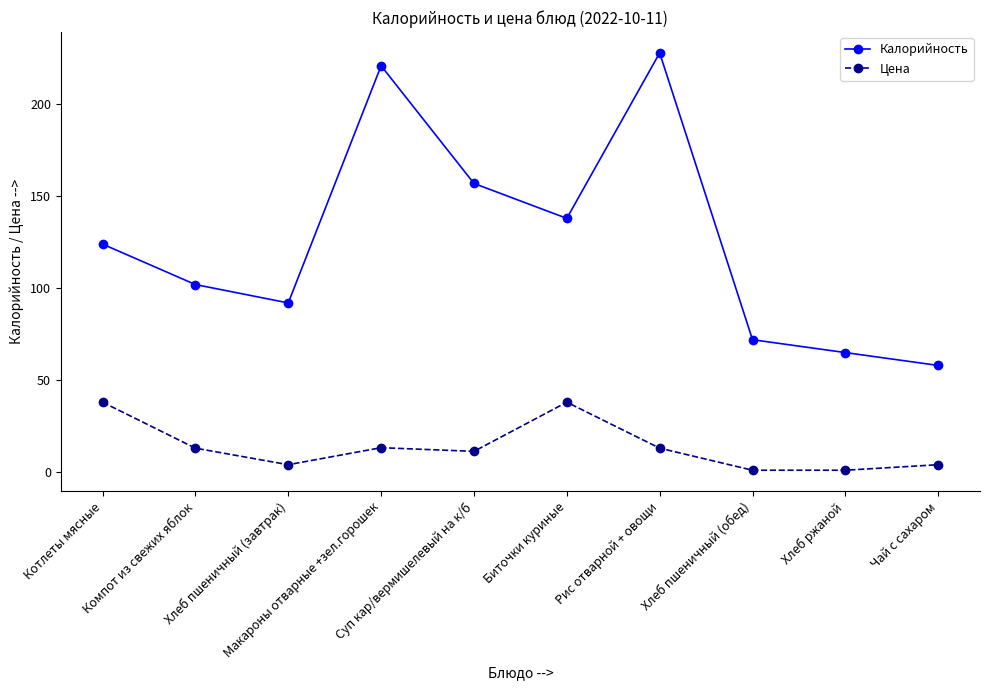

What position from the left is Макароны отварные +зел.горошек?

4